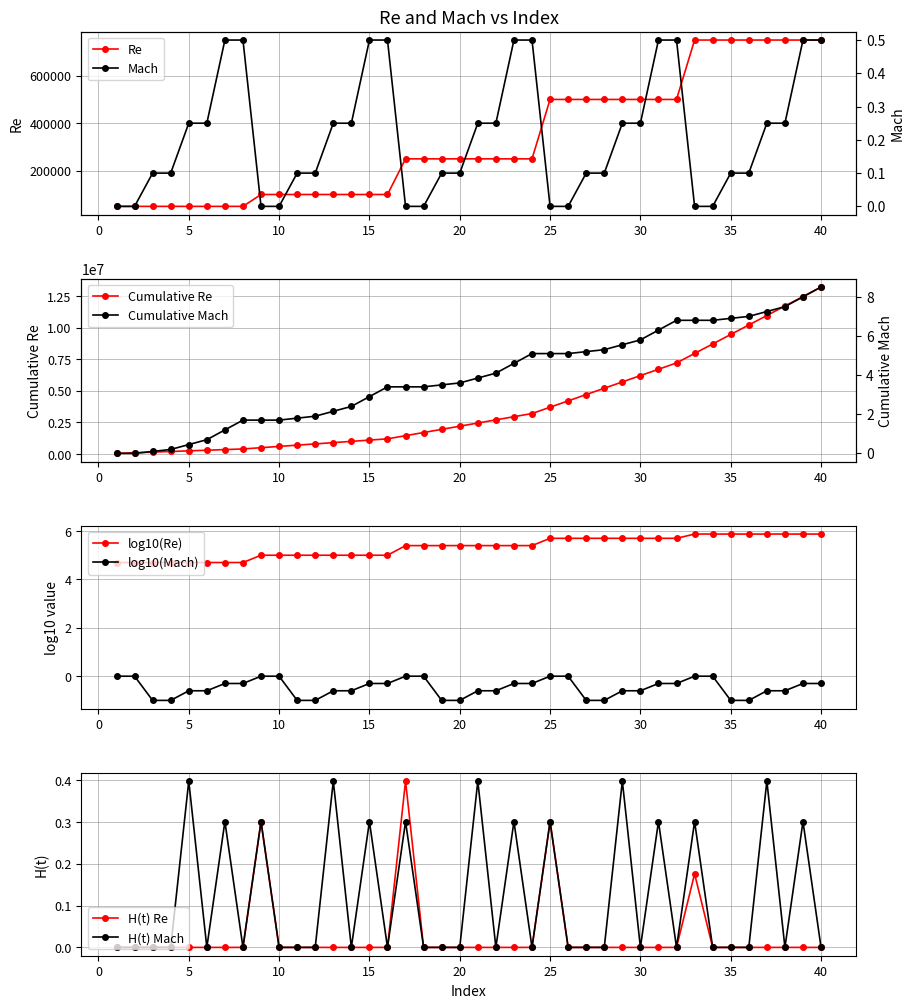

What is the greatest value displayed?

750000.0